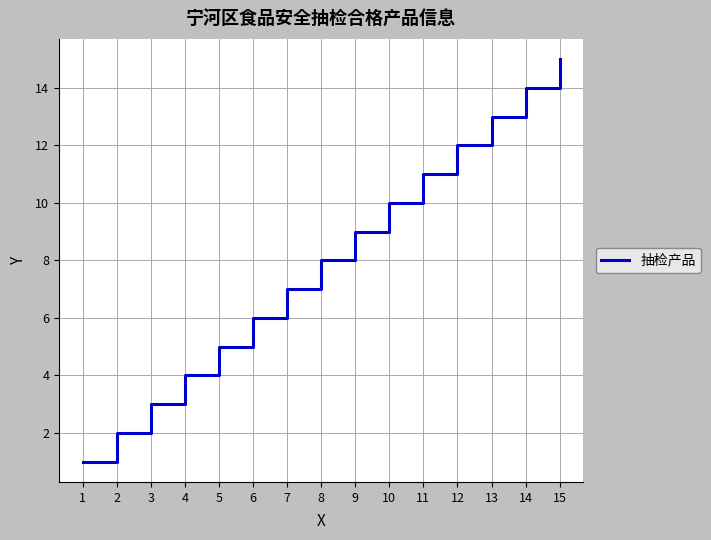

The value at 10 is 10. True or false?

True